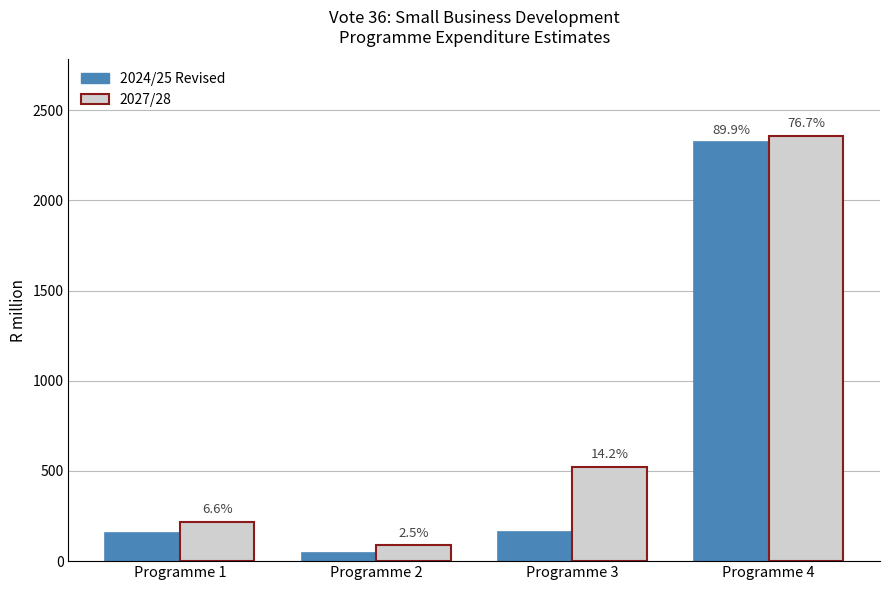

Read the 2024/25 Revised value at Programme 3.

163.1